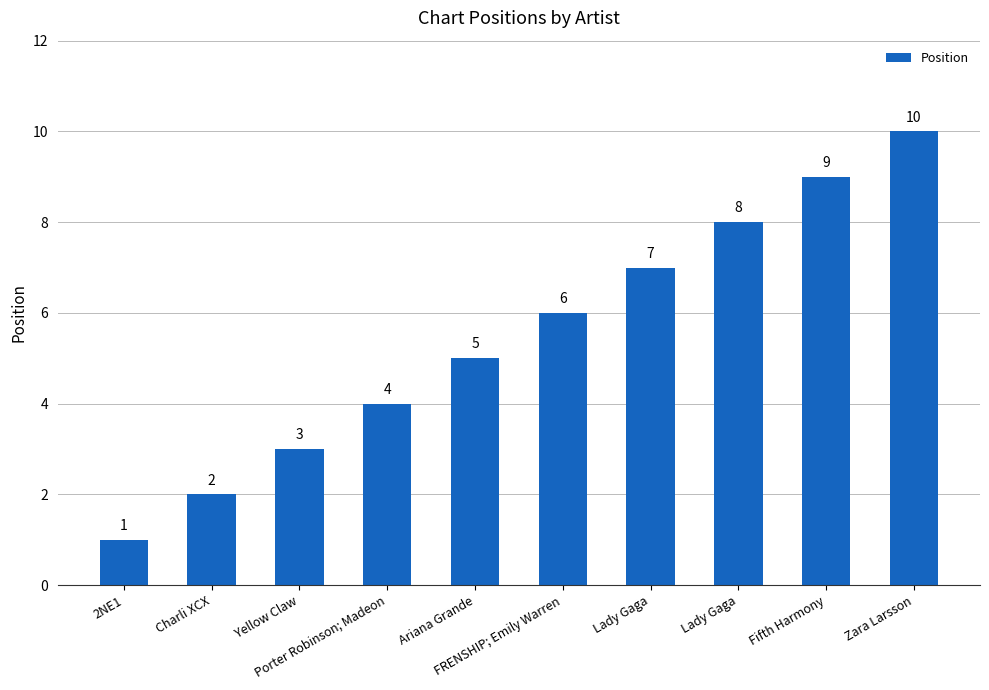

Does the chart contain any negative values?

No